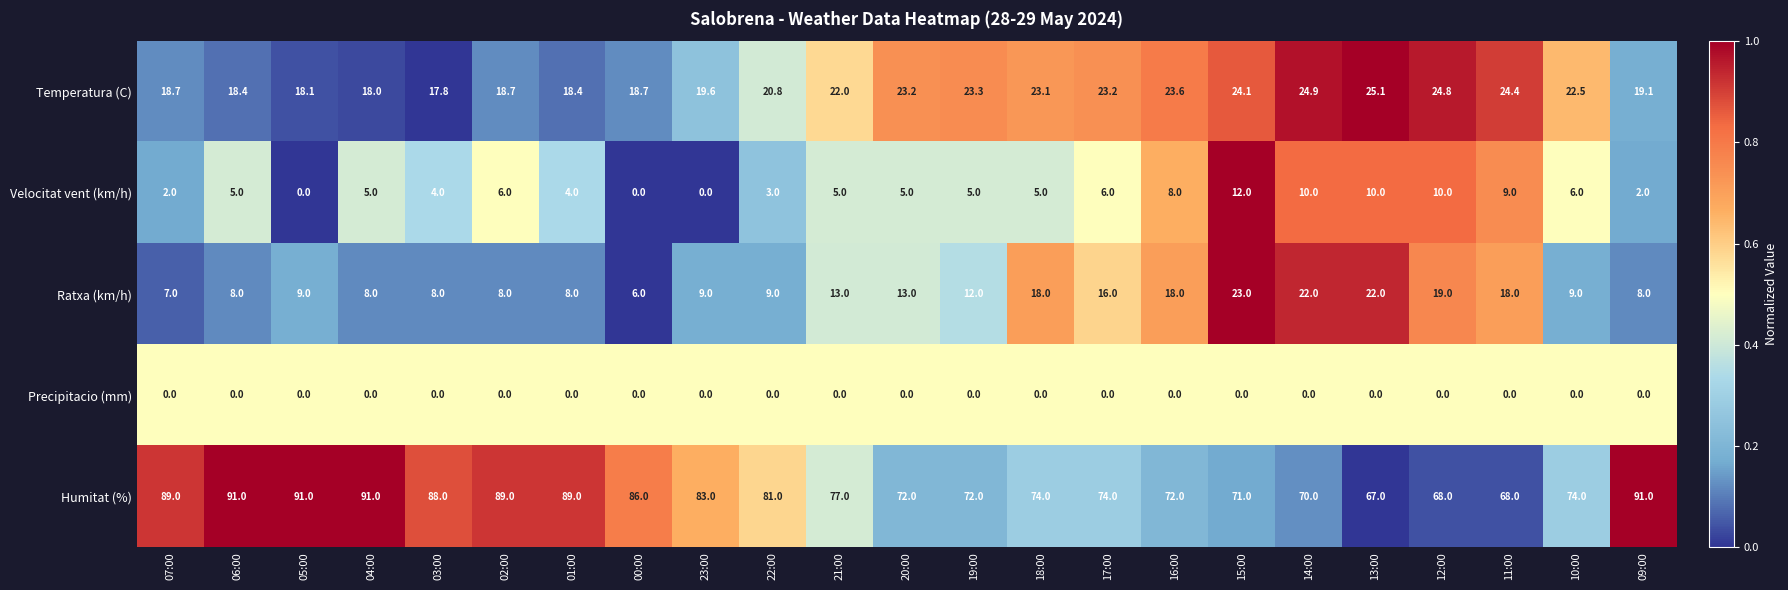

Rank the series at 09:00 from highest to lowest value.

Humitat (%), Temperatura (C), Ratxa (km/h), Velocitat vent (km/h), Precipitacio (mm)